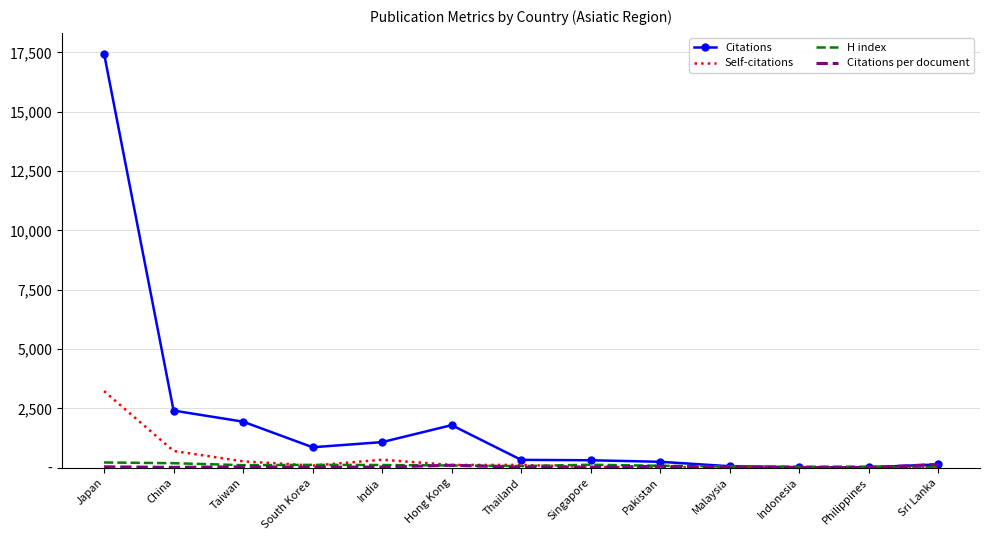

What is the approximate value of Citations per document at Hong Kong?

105.7